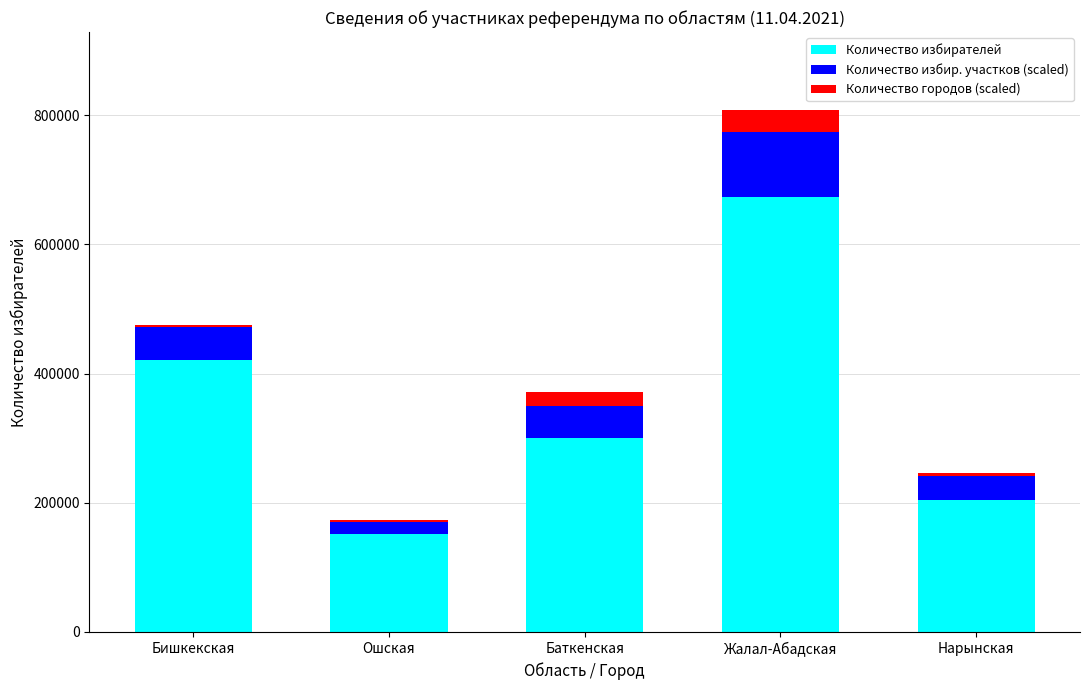

What is the sum of all Количество избирателей values?

1750324.0